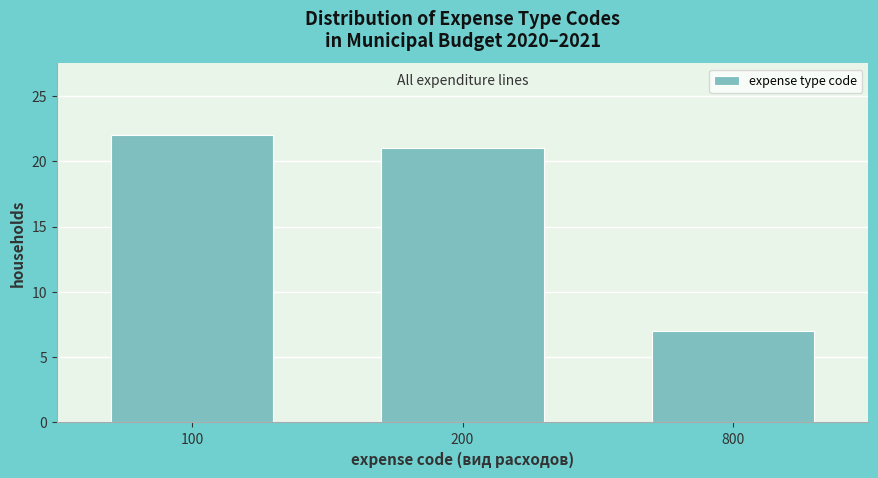

Reading right to left, extract all data points from this chart.

800=7	200=21	100=22